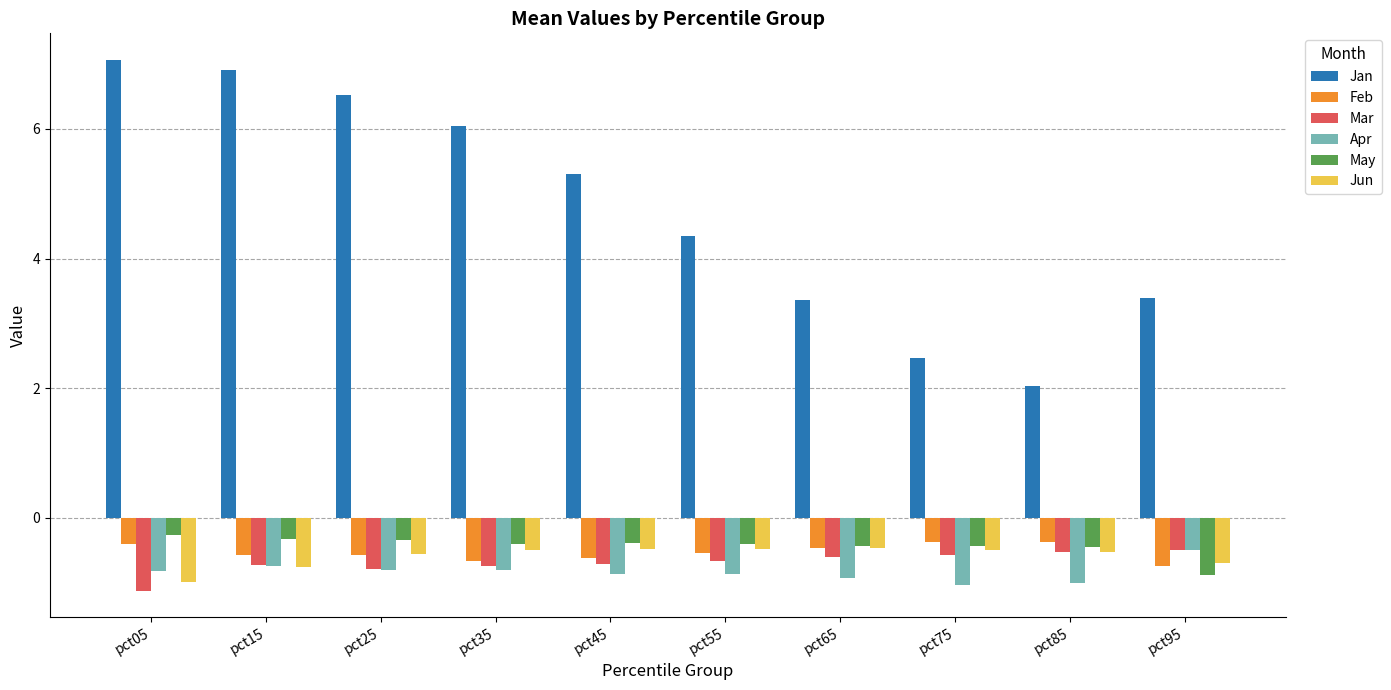

Which series has the largest total across all categories?

Jan